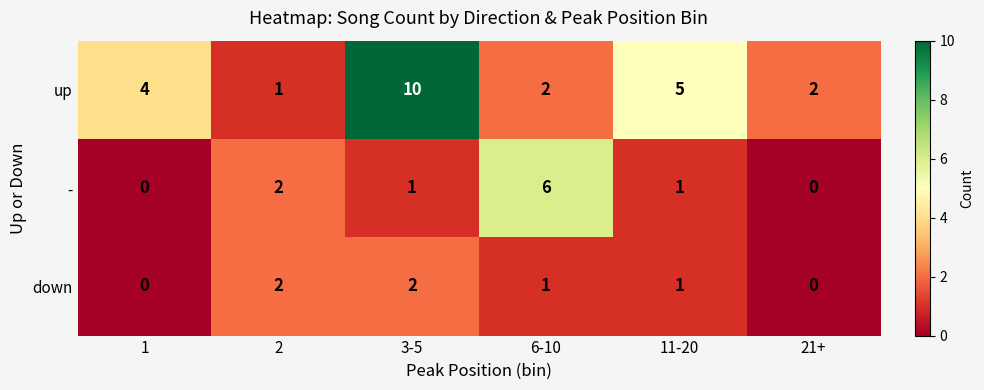

How many distinct data groups are displayed?

3